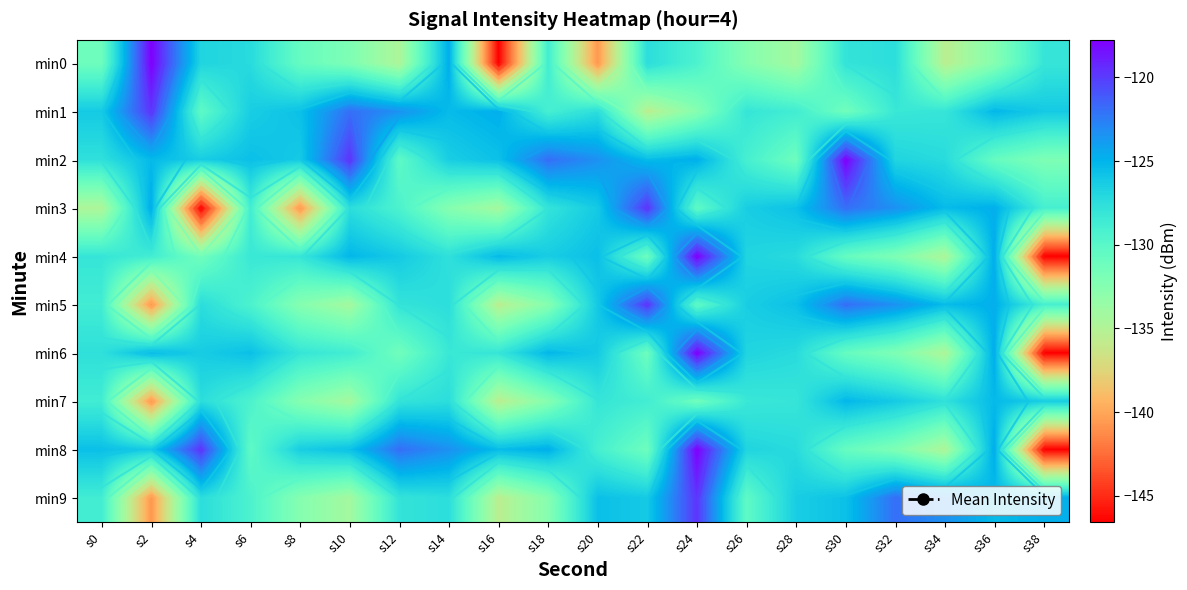

What is the maximum value shown in the chart?

-117.8